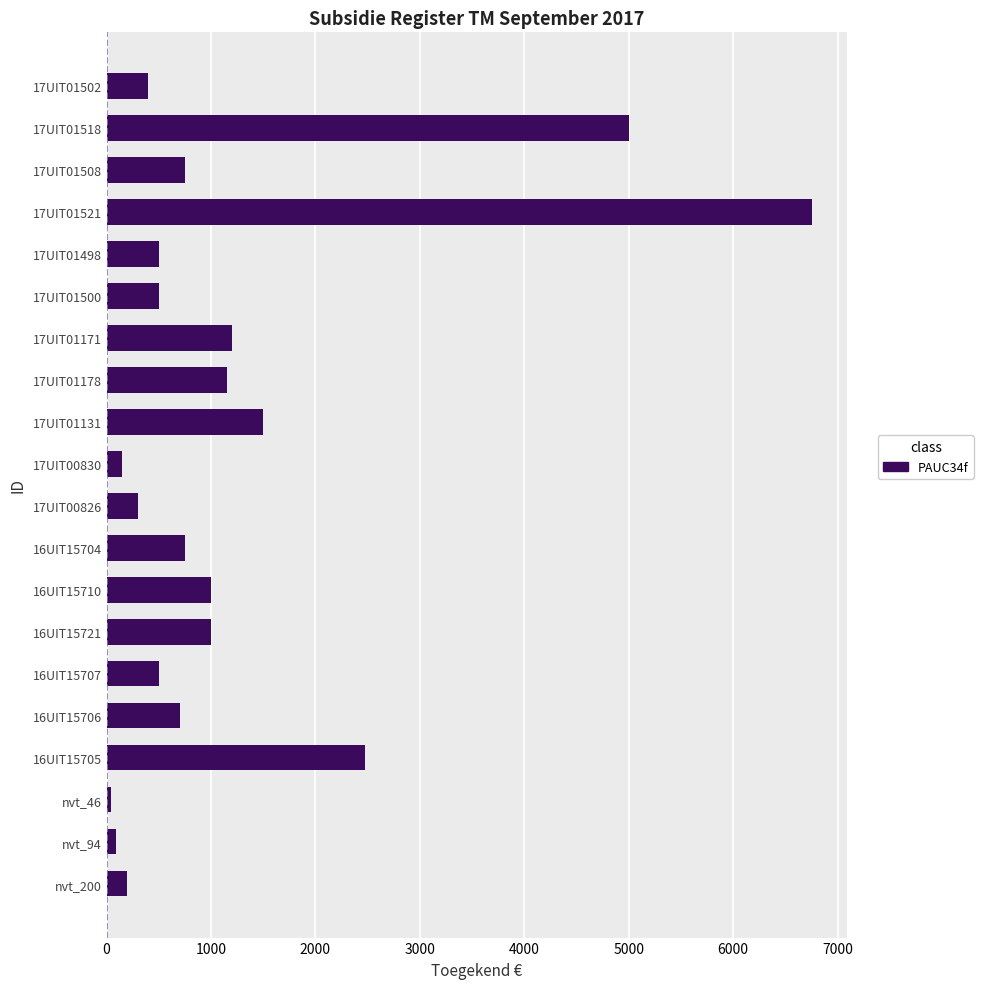

True or false: the data shows 1200.0 at 17UIT01171.

True